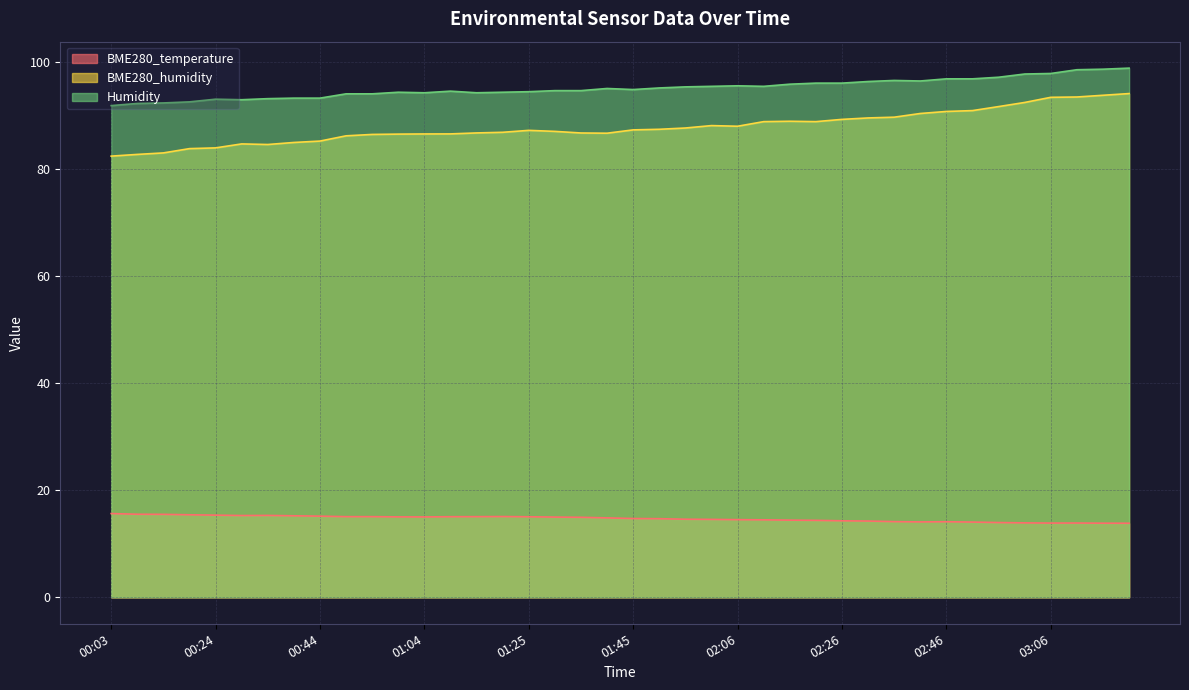

Reading right to left, transcribe all the data shown in this chart.

BME280_temperature: 03:22=13.8	03:17=13.8	03:12=13.9	03:06=13.9	03:01=13.9	02:56=14.0	02:51=14.1	02:46=14.1	02:41=14.1	02:36=14.1	02:31=14.2	02:26=14.3	02:21=14.4	02:16=14.4	02:11=14.5	02:06=14.5	02:01=14.6	01:55=14.6	01:50=14.7	01:45=14.7	01:40=14.8	01:35=14.9	01:30=15.0	01:25=15.0	01:19=15.1	01:14=15.1	01:09=15.1	01:04=15.0	00:59=15.0	00:54=15.1	00:49=15.1	00:44=15.2	00:39=15.2	00:34=15.3	00:29=15.3	00:24=15.3	00:19=15.4	00:13=15.5	00:08=15.5	00:03=15.6
BME280_humidity: 03:22=94.0	03:17=93.7	03:12=93.4	03:06=93.3	03:01=92.4	02:56=91.6	02:51=90.9	02:46=90.7	02:41=90.3	02:36=89.6	02:31=89.5	02:26=89.2	02:21=88.8	02:16=88.9	02:11=88.8	02:06=88.0	02:01=88.1	01:55=87.6	01:50=87.4	01:45=87.3	01:40=86.7	01:35=86.7	01:30=87.0	01:25=87.2	01:19=86.8	01:14=86.7	01:09=86.5	01:04=86.5	00:59=86.5	00:54=86.4	00:49=86.2	00:44=85.2	00:39=84.9	00:34=84.5	00:29=84.7	00:24=83.9	00:19=83.8	00:13=83.0	00:08=82.7	00:03=82.4
Humidity: 03:22=98.8	03:17=98.6	03:12=98.5	03:06=97.8	03:01=97.7	02:56=97.1	02:51=96.8	02:46=96.8	02:41=96.4	02:36=96.5	02:31=96.3	02:26=96.0	02:21=96.0	02:16=95.8	02:11=95.4	02:06=95.5	02:01=95.4	01:55=95.3	01:50=95.1	01:45=94.8	01:40=95.0	01:35=94.6	01:30=94.6	01:25=94.4	01:19=94.3	01:14=94.2	01:09=94.5	01:04=94.2	00:59=94.3	00:54=94.0	00:49=94.0	00:44=93.2	00:39=93.2	00:34=93.1	00:29=92.9	00:24=93.0	00:19=92.5	00:13=92.3	00:08=92.2	00:03=91.8